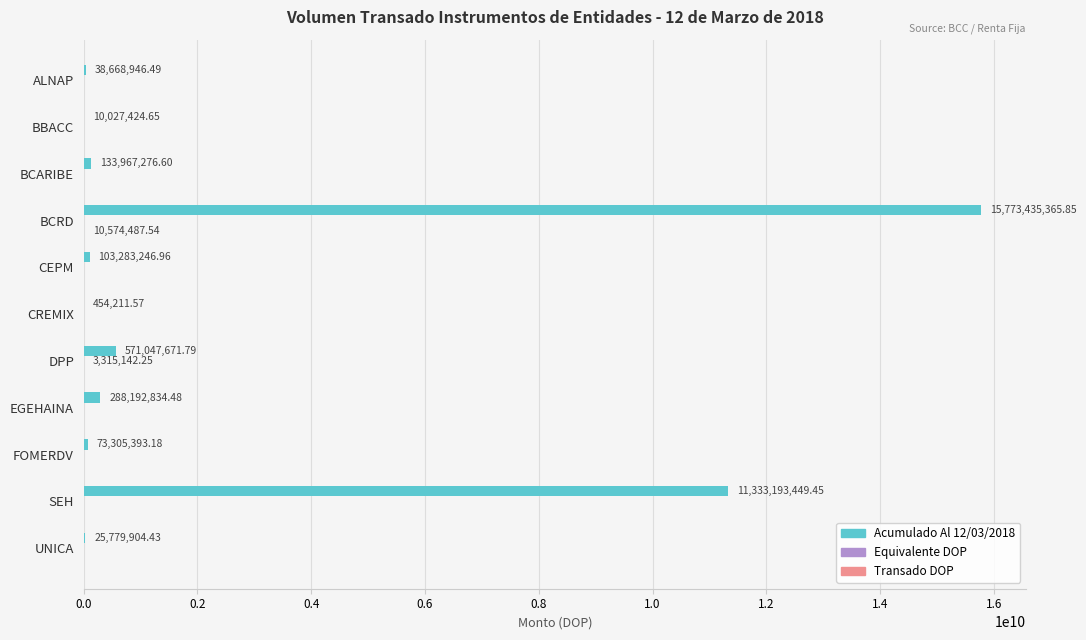

Which series has the largest range (max minus min)?

Acumulado Al 12/03/2018